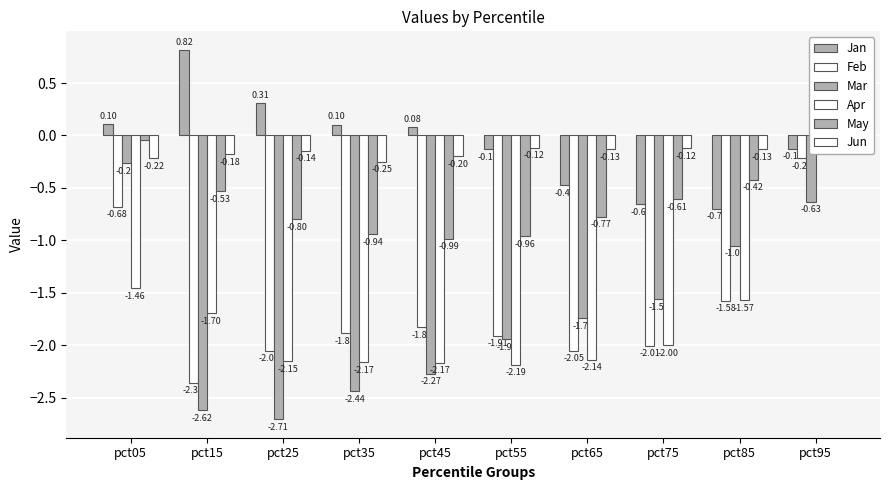

Where does the Jan series first go above 0?

pct05